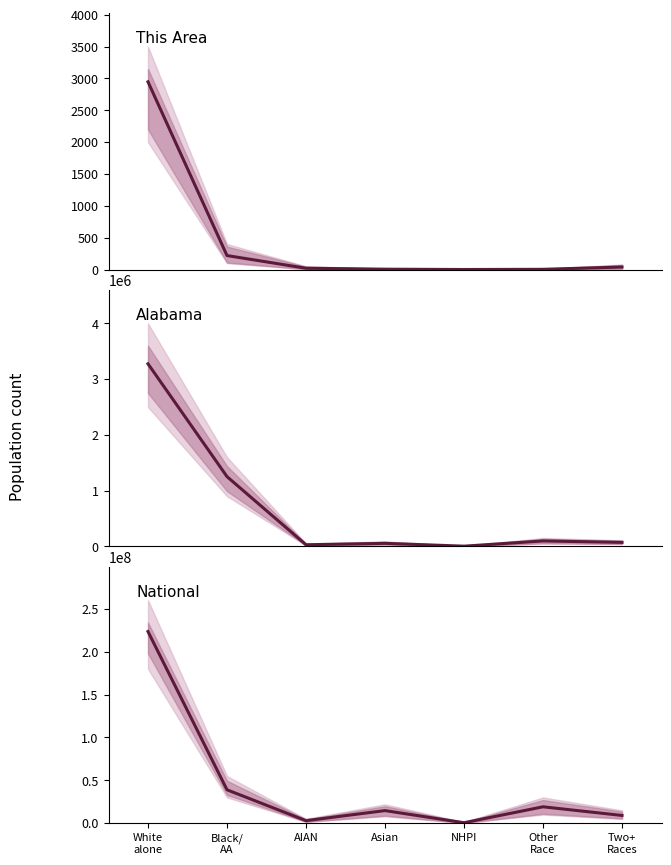

How many data points in Alabama are above 71251?

3